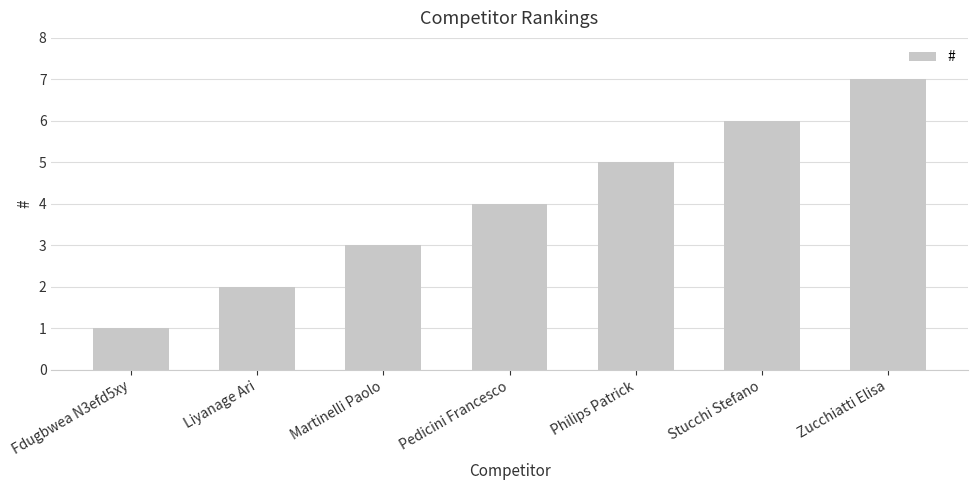

What is the smallest value displayed?

1